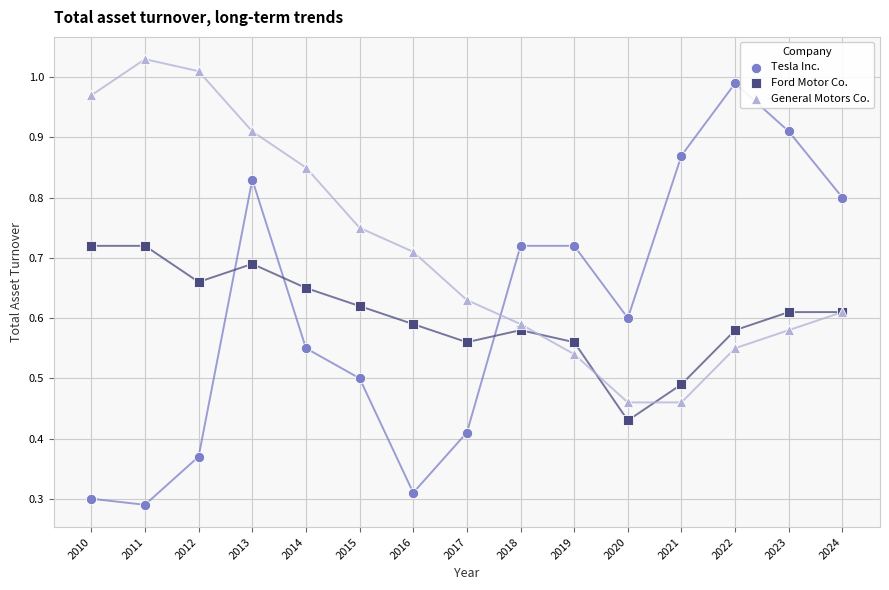

Which series reaches the maximum Y coordinate?

General Motors Co.